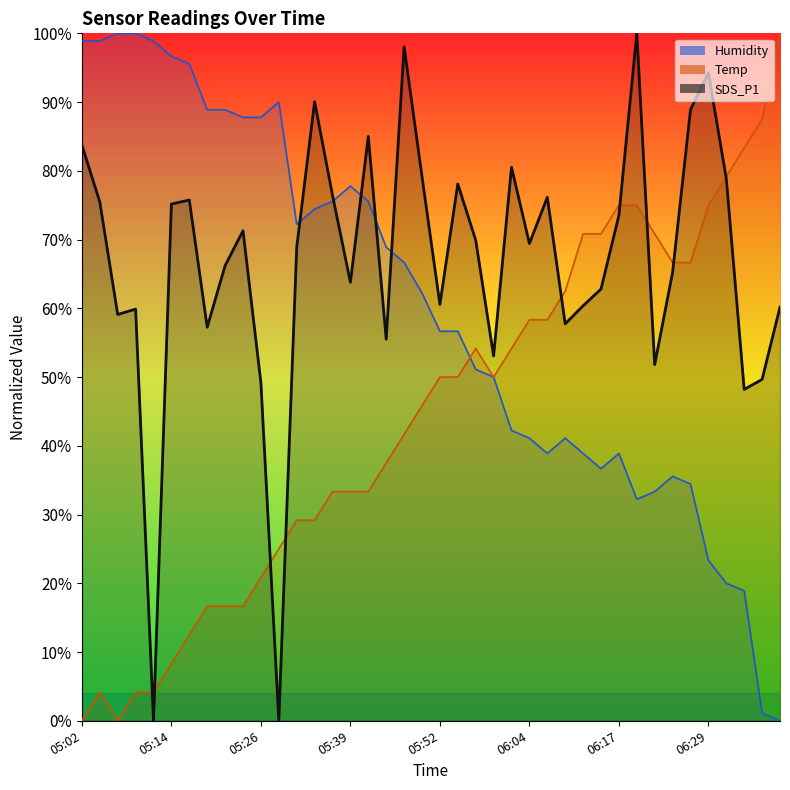

Rank the series by their maximum value, from lowest to highest.

Temp, Humidity, SDS_P1